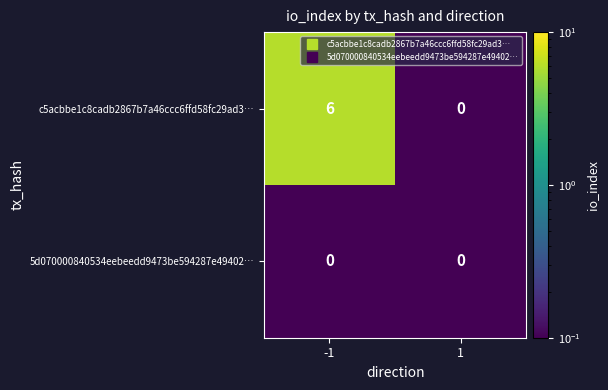

What is the difference between the highest and lowest values at -1?

6